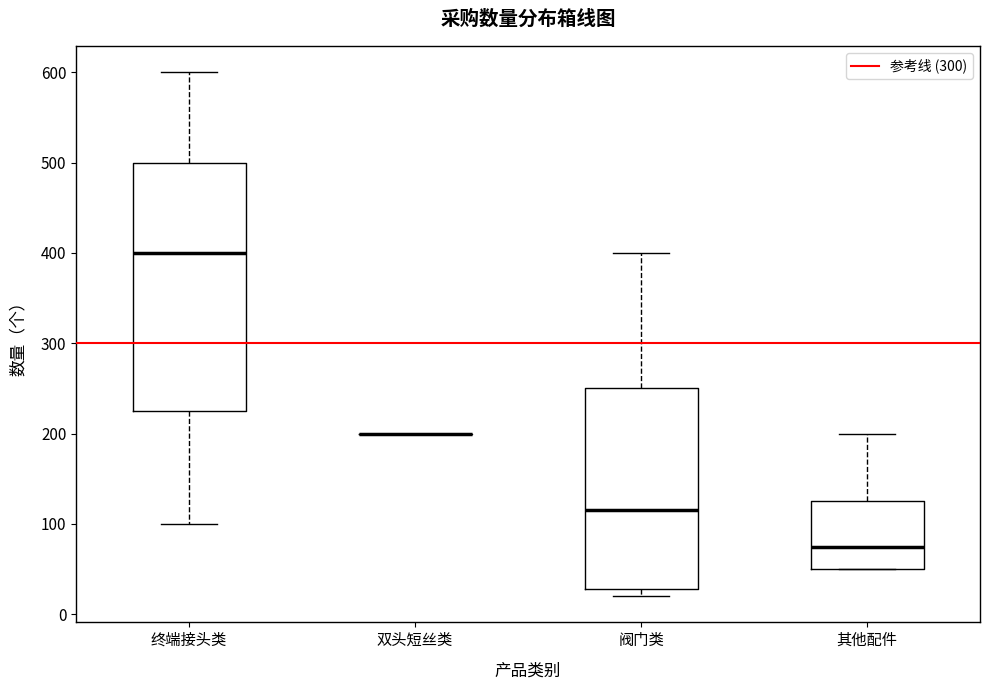

Which box is the tallest, from its lower edge to its upper edge?

终端接头类